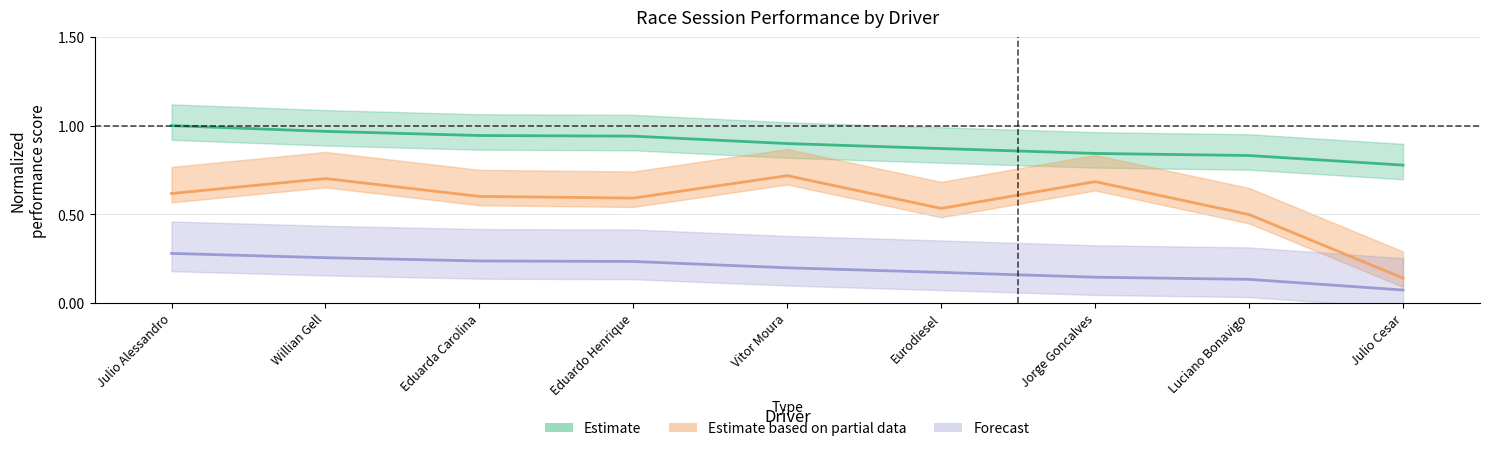

Which category has the lowest value in the Best Speed series?

Julio Cesar